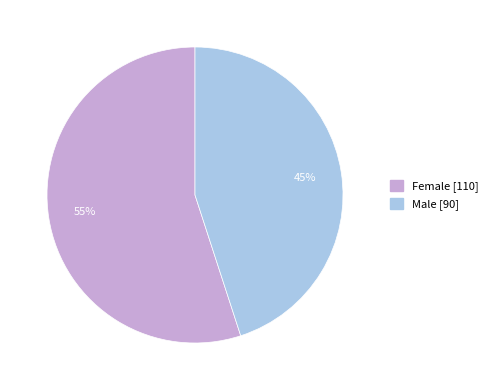

To the nearest percent, what is the difference between the largest and smallest slice percentages?

10%